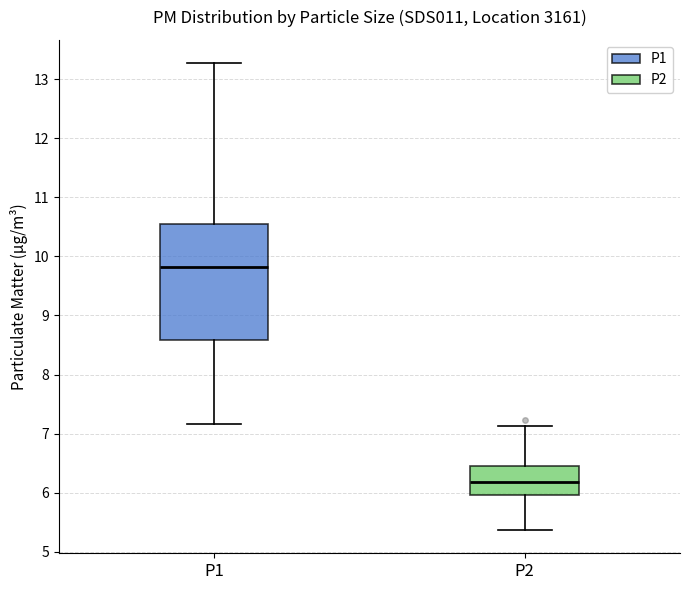

Reading left to right, read every box against the y-axis: the position of its median line, the range the box covers, and the ends of its whiskers. The values are not printed on the chart, so give them approximately, as read against the axis.

P1: median 9.8, box 8.6 to 10.5, whiskers 7.2 to 13.3
P2: median 6.2, box 6.0 to 6.5, whiskers 5.4 to 7.1